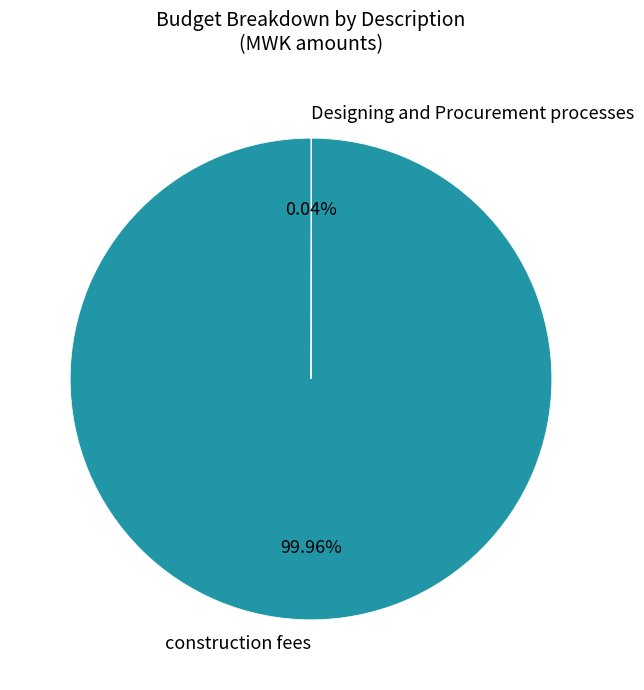

Does any single category account for the majority?

Yes